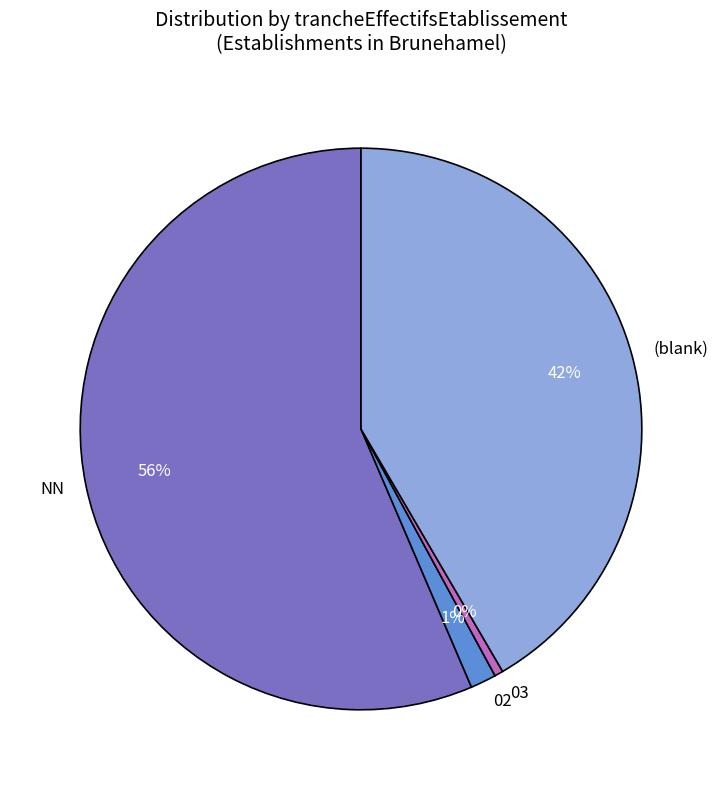

To the nearest percent, what is the average slice percentage?

25%